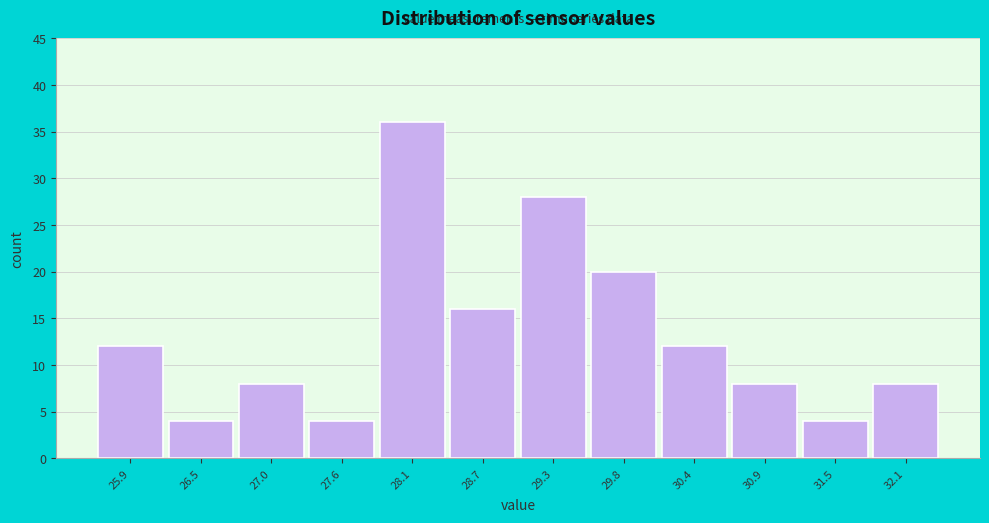

Reading left to right, extract all data points from this chart.

25.9=12	26.5=4	27.0=8	27.6=4	28.1=36	28.7=16	29.3=28	29.8=20	30.4=12	30.9=8	31.5=4	32.1=8